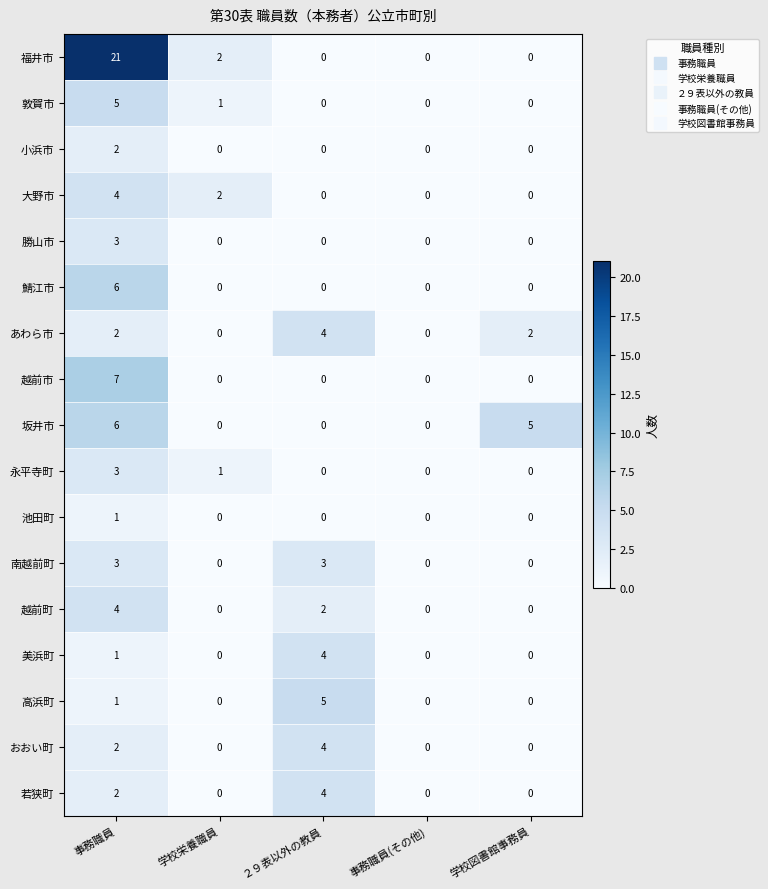

The あわら市 series shows 0 at 事務職員(その他). True or false?

True